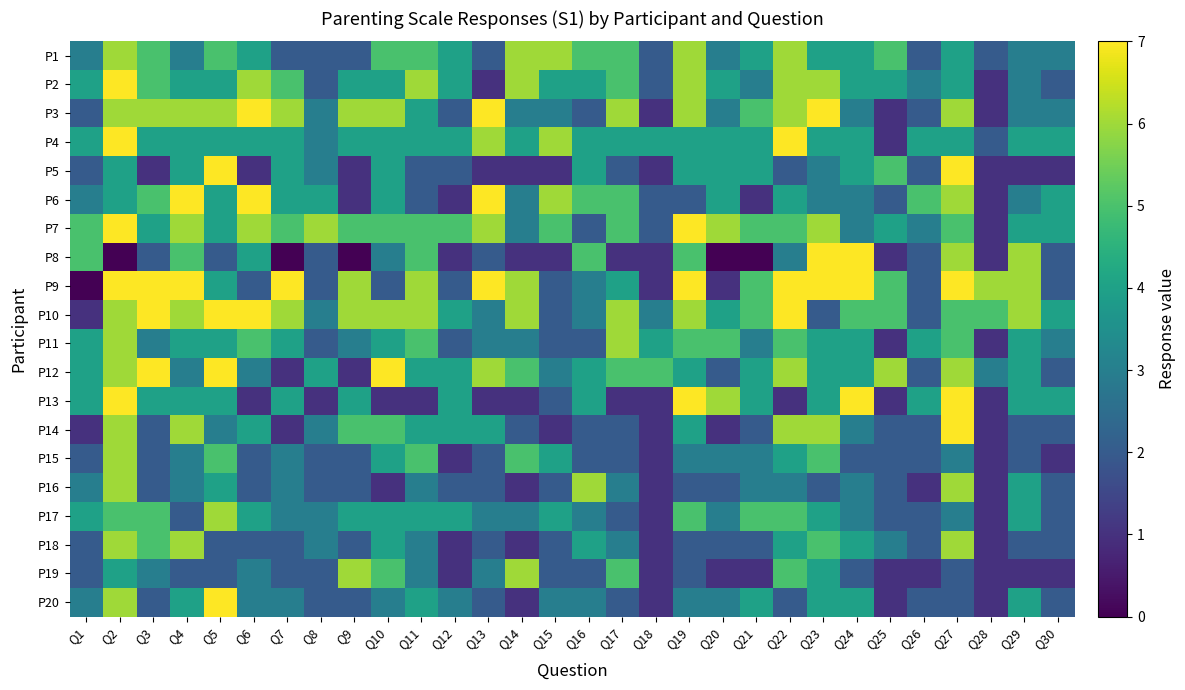

Reading right to left, transcribe all the data shown in this chart.

P1: Q30=3	Q29=3	Q28=2	Q27=4	Q26=2	Q25=5	Q24=4	Q23=4	Q22=6	Q21=4	Q20=3	Q19=6	Q18=2	Q17=5	Q16=5	Q15=6	Q14=6	Q13=2	Q12=4	Q11=5	Q10=5	Q9=2	Q8=2	Q7=2	Q6=4	Q5=5	Q4=3	Q3=5	Q2=6	Q1=3
P2: Q30=2	Q29=3	Q28=1	Q27=4	Q26=3	Q25=4	Q24=4	Q23=6	Q22=6	Q21=3	Q20=4	Q19=6	Q18=2	Q17=5	Q16=4	Q15=4	Q14=6	Q13=1	Q12=4	Q11=6	Q10=4	Q9=4	Q8=2	Q7=5	Q6=6	Q5=4	Q4=4	Q3=5	Q2=7	Q1=4
P3: Q30=3	Q29=3	Q28=1	Q27=6	Q26=2	Q25=1	Q24=3	Q23=7	Q22=6	Q21=5	Q20=3	Q19=6	Q18=1	Q17=6	Q16=2	Q15=3	Q14=3	Q13=7	Q12=2	Q11=4	Q10=6	Q9=6	Q8=3	Q7=6	Q6=7	Q5=6	Q4=6	Q3=6	Q2=6	Q1=2
P4: Q30=4	Q29=4	Q28=2	Q27=4	Q26=4	Q25=1	Q24=4	Q23=4	Q22=7	Q21=4	Q20=4	Q19=4	Q18=4	Q17=4	Q16=4	Q15=6	Q14=4	Q13=6	Q12=4	Q11=4	Q10=4	Q9=4	Q8=3	Q7=4	Q6=4	Q5=4	Q4=4	Q3=4	Q2=7	Q1=4
P5: Q30=1	Q29=1	Q28=1	Q27=7	Q26=2	Q25=5	Q24=4	Q23=3	Q22=2	Q21=4	Q20=4	Q19=4	Q18=1	Q17=2	Q16=4	Q15=1	Q14=1	Q13=1	Q12=2	Q11=2	Q10=4	Q9=1	Q8=3	Q7=4	Q6=1	Q5=7	Q4=4	Q3=1	Q2=4	Q1=2
P6: Q30=4	Q29=3	Q28=1	Q27=6	Q26=5	Q25=2	Q24=3	Q23=3	Q22=4	Q21=1	Q20=4	Q19=2	Q18=2	Q17=5	Q16=5	Q15=6	Q14=3	Q13=7	Q12=1	Q11=2	Q10=4	Q9=1	Q8=4	Q7=4	Q6=7	Q5=4	Q4=7	Q3=5	Q2=4	Q1=3
P7: Q30=4	Q29=4	Q28=1	Q27=5	Q26=3	Q25=4	Q24=3	Q23=6	Q22=5	Q21=5	Q20=6	Q19=7	Q18=2	Q17=5	Q16=2	Q15=5	Q14=3	Q13=6	Q12=5	Q11=5	Q10=5	Q9=5	Q8=6	Q7=5	Q6=6	Q5=4	Q4=6	Q3=4	Q2=7	Q1=5
P8: Q30=2	Q29=6	Q28=1	Q27=6	Q26=2	Q25=1	Q24=7	Q23=7	Q22=3	Q21=0	Q20=0	Q19=5	Q18=1	Q17=1	Q16=5	Q15=1	Q14=1	Q13=2	Q12=1	Q11=5	Q10=3	Q9=0	Q8=2	Q7=0	Q6=4	Q5=2	Q4=5	Q3=2	Q2=0	Q1=5
P9: Q30=2	Q29=6	Q28=6	Q27=7	Q26=2	Q25=5	Q24=7	Q23=7	Q22=7	Q21=5	Q20=1	Q19=7	Q18=1	Q17=4	Q16=3	Q15=2	Q14=6	Q13=7	Q12=2	Q11=6	Q10=2	Q9=6	Q8=2	Q7=7	Q6=2	Q5=4	Q4=7	Q3=7	Q2=7	Q1=0
P10: Q30=4	Q29=6	Q28=5	Q27=5	Q26=2	Q25=5	Q24=5	Q23=2	Q22=7	Q21=5	Q20=4	Q19=6	Q18=3	Q17=6	Q16=3	Q15=2	Q14=6	Q13=3	Q12=4	Q11=6	Q10=6	Q9=6	Q8=3	Q7=6	Q6=7	Q5=7	Q4=6	Q3=7	Q2=6	Q1=1
P11: Q30=3	Q29=4	Q28=1	Q27=5	Q26=4	Q25=1	Q24=4	Q23=4	Q22=5	Q21=3	Q20=5	Q19=5	Q18=4	Q17=6	Q16=2	Q15=2	Q14=3	Q13=3	Q12=2	Q11=5	Q10=4	Q9=3	Q8=2	Q7=4	Q6=5	Q5=4	Q4=4	Q3=3	Q2=6	Q1=4
P12: Q30=2	Q29=4	Q28=3	Q27=6	Q26=2	Q25=6	Q24=4	Q23=4	Q22=6	Q21=4	Q20=2	Q19=4	Q18=5	Q17=5	Q16=4	Q15=3	Q14=5	Q13=6	Q12=4	Q11=4	Q10=7	Q9=1	Q8=4	Q7=1	Q6=3	Q5=7	Q4=3	Q3=7	Q2=6	Q1=4
P13: Q30=4	Q29=4	Q28=1	Q27=7	Q26=4	Q25=1	Q24=7	Q23=4	Q22=1	Q21=4	Q20=6	Q19=7	Q18=1	Q17=1	Q16=4	Q15=2	Q14=1	Q13=1	Q12=4	Q11=1	Q10=1	Q9=4	Q8=1	Q7=4	Q6=1	Q5=4	Q4=4	Q3=4	Q2=7	Q1=4
P14: Q30=2	Q29=2	Q28=1	Q27=7	Q26=2	Q25=2	Q24=3	Q23=6	Q22=6	Q21=2	Q20=1	Q19=4	Q18=1	Q17=2	Q16=2	Q15=1	Q14=2	Q13=4	Q12=4	Q11=4	Q10=5	Q9=5	Q8=3	Q7=1	Q6=4	Q5=3	Q4=6	Q3=2	Q2=6	Q1=1
P15: Q30=1	Q29=2	Q28=1	Q27=3	Q26=2	Q25=2	Q24=2	Q23=5	Q22=4	Q21=3	Q20=3	Q19=3	Q18=1	Q17=2	Q16=2	Q15=4	Q14=5	Q13=2	Q12=1	Q11=5	Q10=4	Q9=2	Q8=2	Q7=3	Q6=2	Q5=5	Q4=3	Q3=2	Q2=6	Q1=2
P16: Q30=2	Q29=4	Q28=1	Q27=6	Q26=1	Q25=2	Q24=3	Q23=2	Q22=3	Q21=3	Q20=2	Q19=2	Q18=1	Q17=3	Q16=6	Q15=2	Q14=1	Q13=2	Q12=2	Q11=3	Q10=1	Q9=2	Q8=2	Q7=3	Q6=2	Q5=4	Q4=3	Q3=2	Q2=6	Q1=3
P17: Q30=2	Q29=4	Q28=1	Q27=3	Q26=2	Q25=2	Q24=3	Q23=4	Q22=5	Q21=5	Q20=3	Q19=5	Q18=1	Q17=2	Q16=3	Q15=4	Q14=3	Q13=3	Q12=4	Q11=4	Q10=4	Q9=4	Q8=3	Q7=3	Q6=4	Q5=6	Q4=2	Q3=5	Q2=5	Q1=4
P18: Q30=2	Q29=2	Q28=1	Q27=6	Q26=2	Q25=3	Q24=4	Q23=5	Q22=4	Q21=2	Q20=2	Q19=2	Q18=1	Q17=3	Q16=4	Q15=2	Q14=1	Q13=2	Q12=1	Q11=3	Q10=4	Q9=2	Q8=3	Q7=2	Q6=2	Q5=2	Q4=6	Q3=5	Q2=6	Q1=2
P19: Q30=1	Q29=1	Q28=1	Q27=2	Q26=1	Q25=1	Q24=2	Q23=4	Q22=5	Q21=1	Q20=1	Q19=2	Q18=1	Q17=5	Q16=2	Q15=2	Q14=6	Q13=3	Q12=1	Q11=3	Q10=5	Q9=6	Q8=2	Q7=2	Q6=3	Q5=2	Q4=2	Q3=3	Q2=4	Q1=2
P20: Q30=2	Q29=4	Q28=1	Q27=2	Q26=2	Q25=1	Q24=4	Q23=4	Q22=2	Q21=4	Q20=3	Q19=3	Q18=1	Q17=2	Q16=3	Q15=3	Q14=1	Q13=2	Q12=3	Q11=4	Q10=3	Q9=2	Q8=2	Q7=3	Q6=3	Q5=7	Q4=4	Q3=2	Q2=6	Q1=3